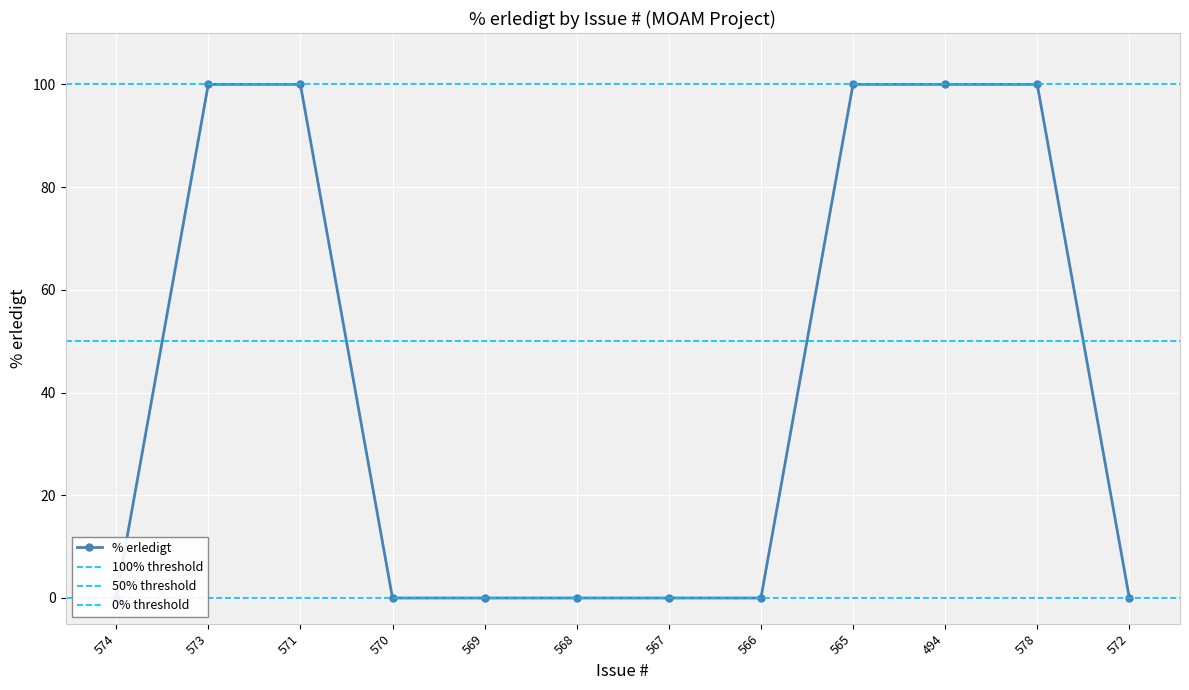

What is the difference between the second highest and minimum values?

100